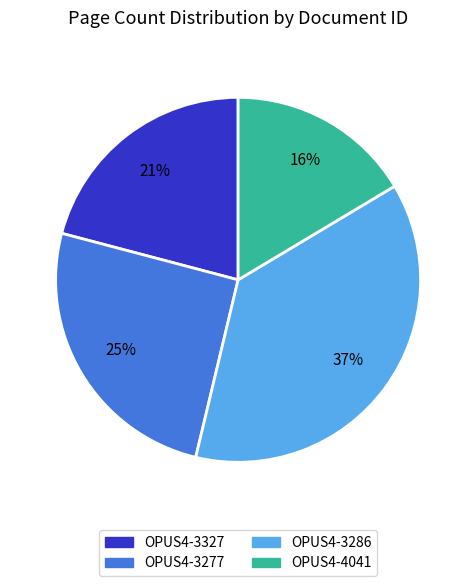

To the nearest percent, what portion does OPUS4-3327 represent?

21%